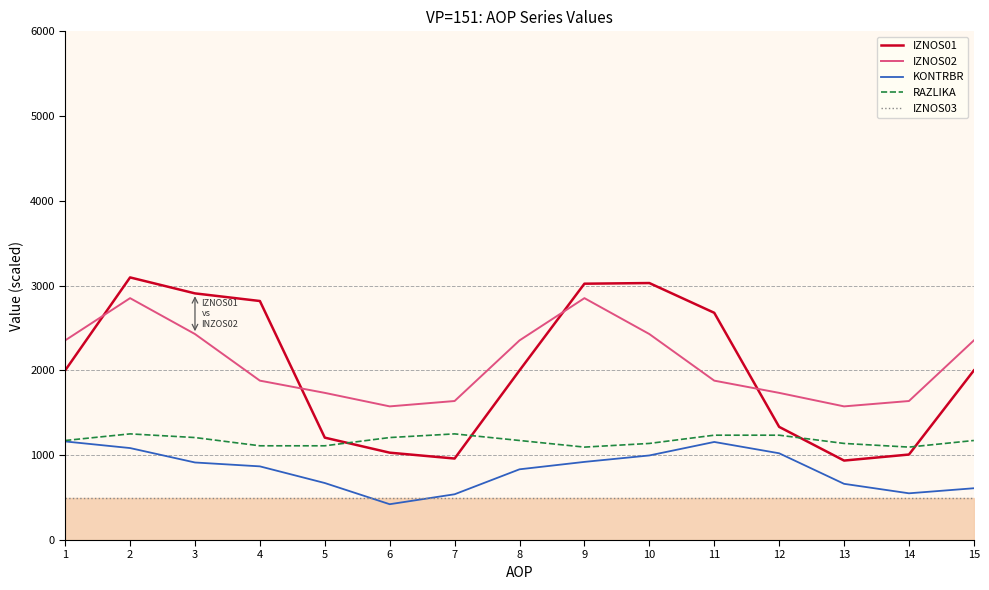

True or false: KONTRBR has a value of 539.8 at 7.

True